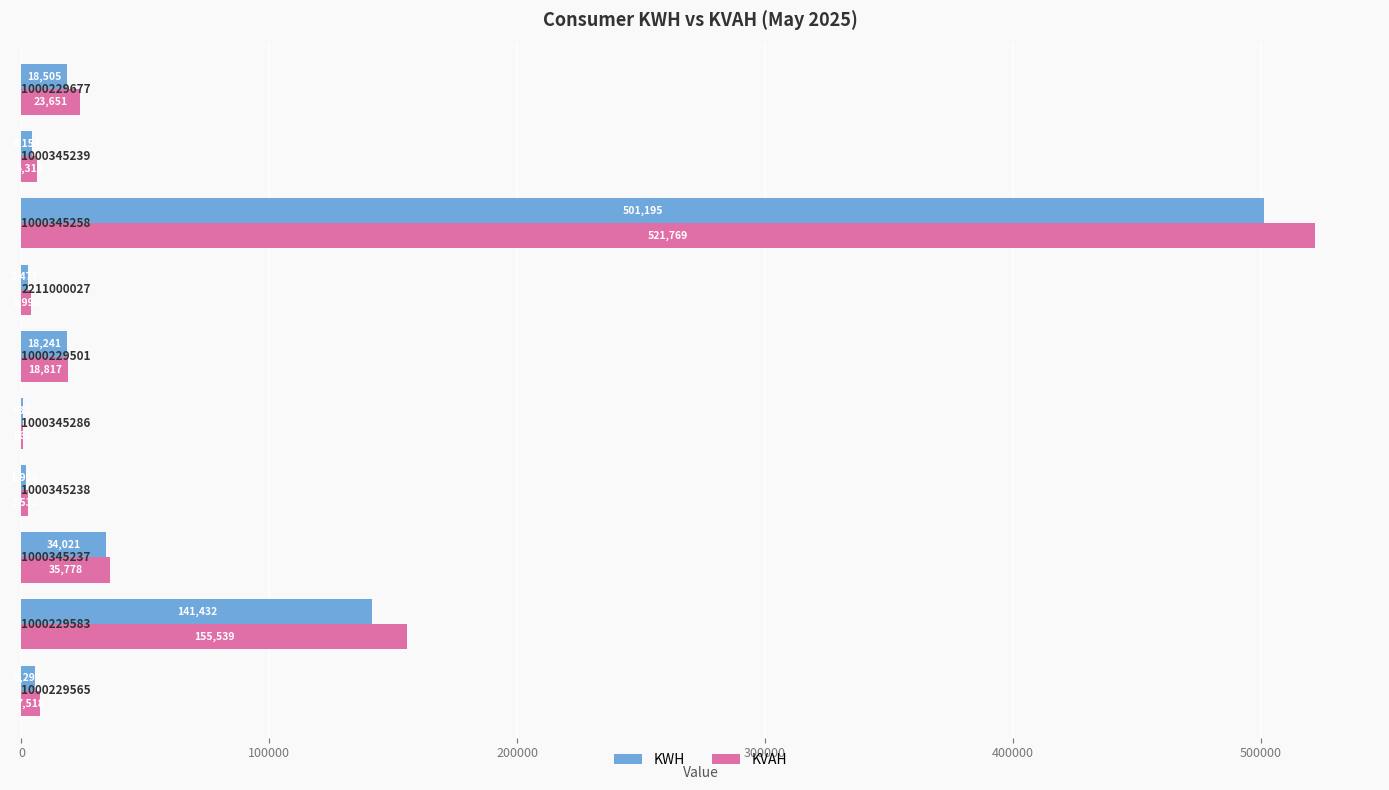

What is the sum of all KWH values?

727750